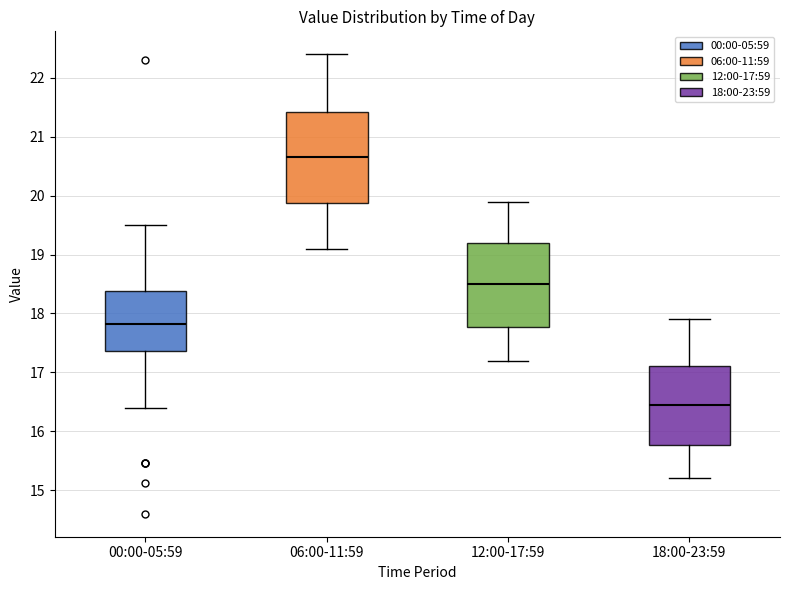

Where does the median line of the box for 18:00-23:59 sit on the y-axis? The values are not printed on the chart, so give them approximately, as read against the axis.

16.5